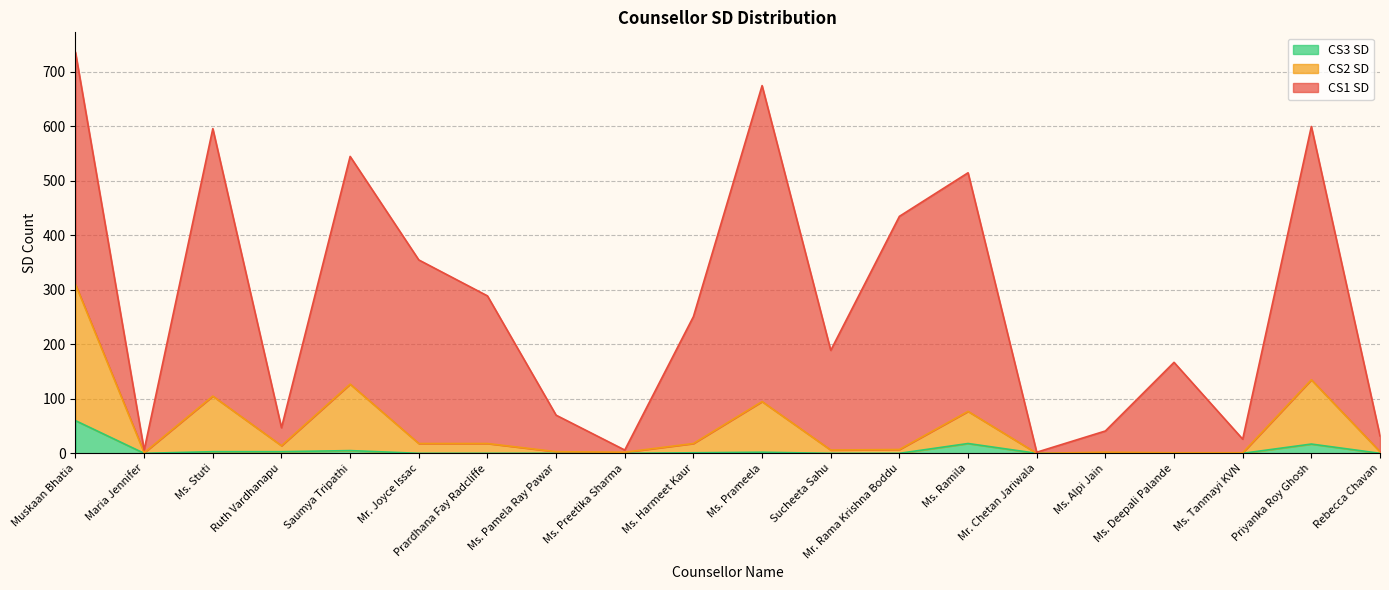

Rank the categories by CS2 SD value from lowest to highest.

Mr. Chetan Jariwala, Maria Jennifer, Ms. Deepali Palande, Ms. Tanmayi KVN, Ms. Preetika Sharma, Ms. Alpi Jain, Ms. Pamela Ray Pawar, Rebecca Chavan, Sucheeta Sahu, Mr. Rama Krishna Boddu, Ruth Vardhanapu, Mr. Joyce Issac, Prardhana Fay Radcliffe, Ms. Harmeet Kaur, Ms. Ramila, Ms. Prameela, Ms. Stuti, Saumya Tripathi, Priyanka Roy Ghosh, Muskaan Bhatia